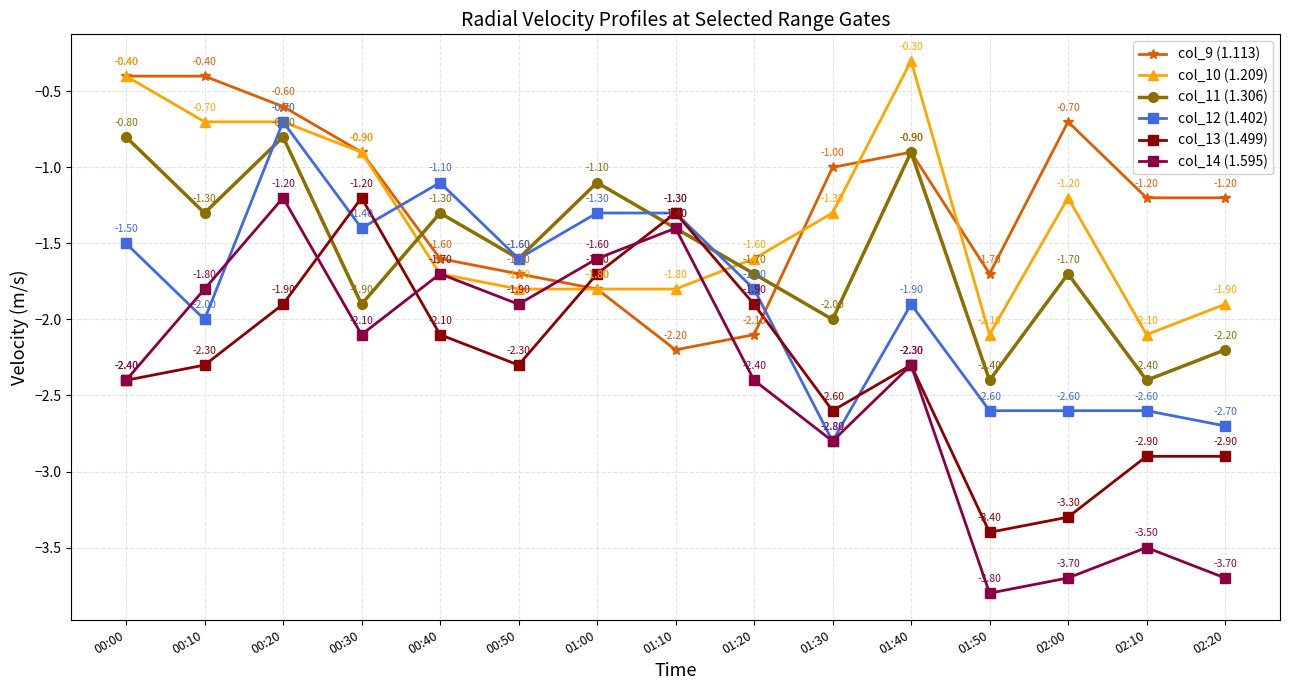

Reading right to left, transcribe all the data shown in this chart.

col_9 (1.113): 02:20=-1.2	02:10=-1.2	02:00=-0.7	01:50=-1.7	01:40=-0.9	01:30=-1.0	01:20=-2.1	01:10=-2.2	01:00=-1.8	00:50=-1.7	00:40=-1.6	00:30=-0.9	00:20=-0.6	00:10=-0.4	00:00=-0.4
col_10 (1.209): 02:20=-1.9	02:10=-2.1	02:00=-1.2	01:50=-2.1	01:40=-0.3	01:30=-1.3	01:20=-1.6	01:10=-1.8	01:00=-1.8	00:50=-1.8	00:40=-1.7	00:30=-0.9	00:20=-0.7	00:10=-0.7	00:00=-0.4
col_11 (1.306): 02:20=-2.2	02:10=-2.4	02:00=-1.7	01:50=-2.4	01:40=-0.9	01:30=-2.0	01:20=-1.7	01:10=-1.4	01:00=-1.1	00:50=-1.6	00:40=-1.3	00:30=-1.9	00:20=-0.8	00:10=-1.3	00:00=-0.8
col_12 (1.402): 02:20=-2.7	02:10=-2.6	02:00=-2.6	01:50=-2.6	01:40=-1.9	01:30=-2.8	01:20=-1.8	01:10=-1.3	01:00=-1.3	00:50=-1.6	00:40=-1.1	00:30=-1.4	00:20=-0.7	00:10=-2.0	00:00=-1.5
col_13 (1.499): 02:20=-2.9	02:10=-2.9	02:00=-3.3	01:50=-3.4	01:40=-2.3	01:30=-2.6	01:20=-1.9	01:10=-1.3	01:00=-1.7	00:50=-2.3	00:40=-2.1	00:30=-1.2	00:20=-1.9	00:10=-2.3	00:00=-2.4
col_14 (1.595): 02:20=-3.7	02:10=-3.5	02:00=-3.7	01:50=-3.8	01:40=-2.3	01:30=-2.8	01:20=-2.4	01:10=-1.4	01:00=-1.6	00:50=-1.9	00:40=-1.7	00:30=-2.1	00:20=-1.2	00:10=-1.8	00:00=-2.4